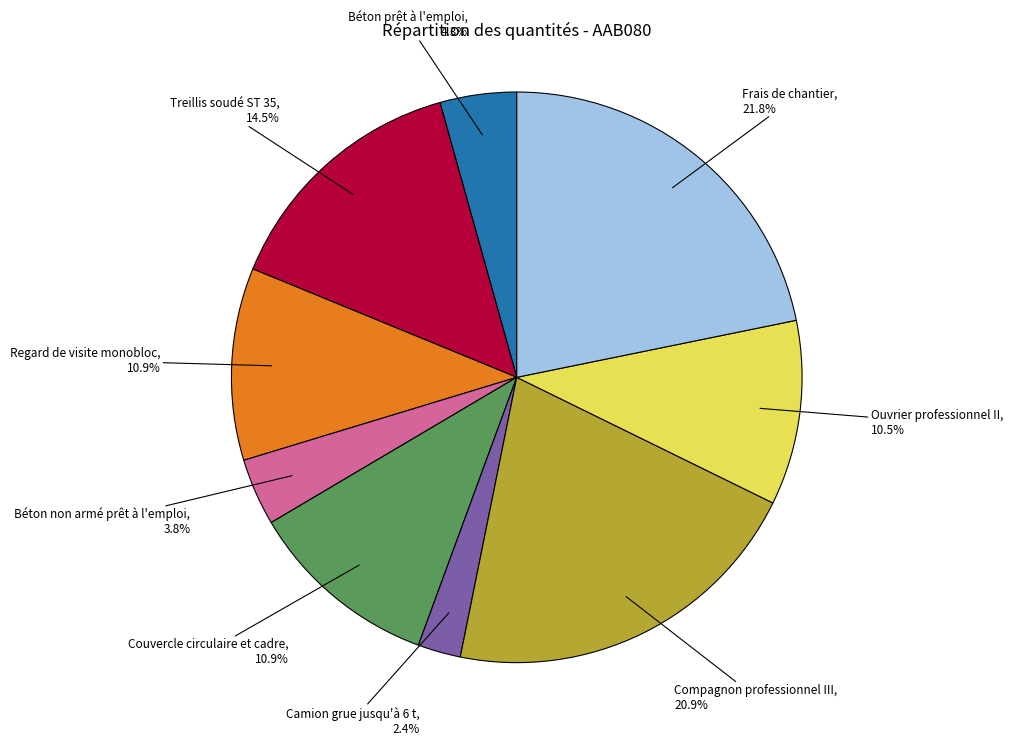

To the nearest percent, what is the average slice percentage?

11%